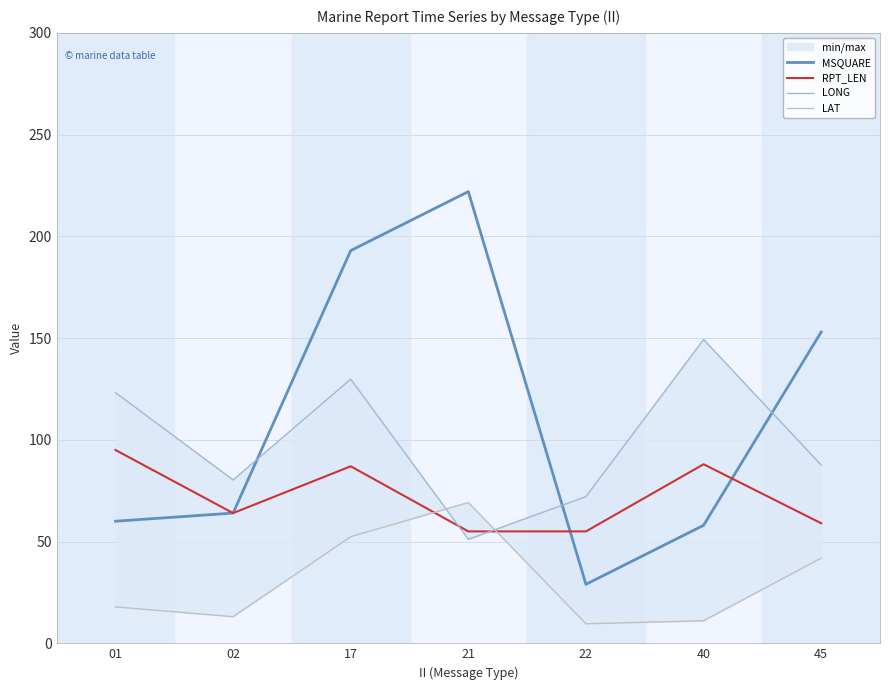

At how many categories does at least one series exceed 51?

7